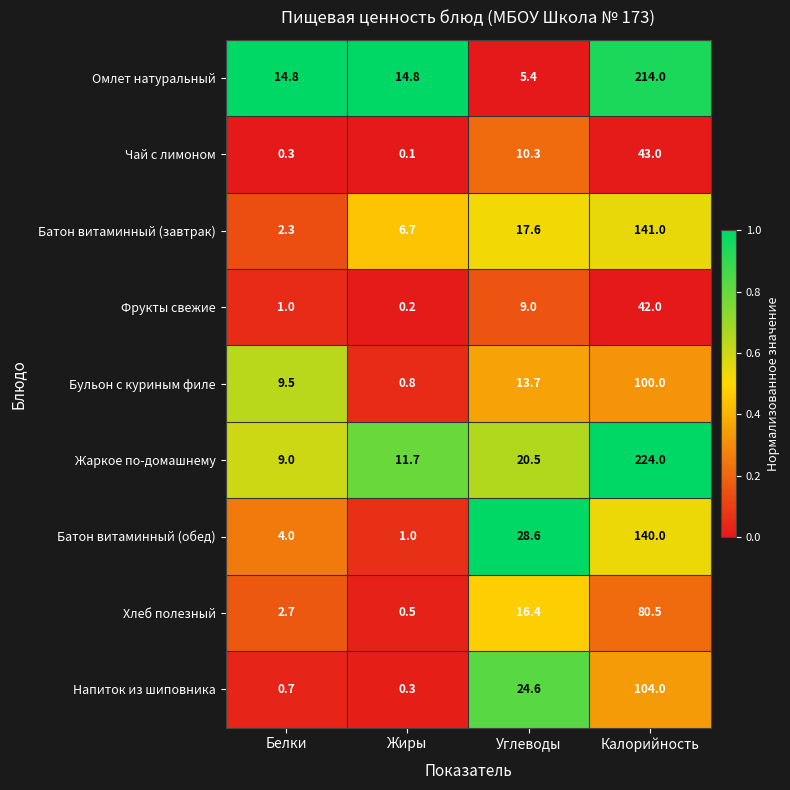

Rank the series by their maximum value, from highest to lowest.

Жаркое по-домашнему, Омлет натуральный, Батон витаминный (завтрак), Батон витаминный (обед), Напиток из шиповника, Бульон с куриным филе, Хлеб полезный, Чай с лимоном, Фрукты свежие